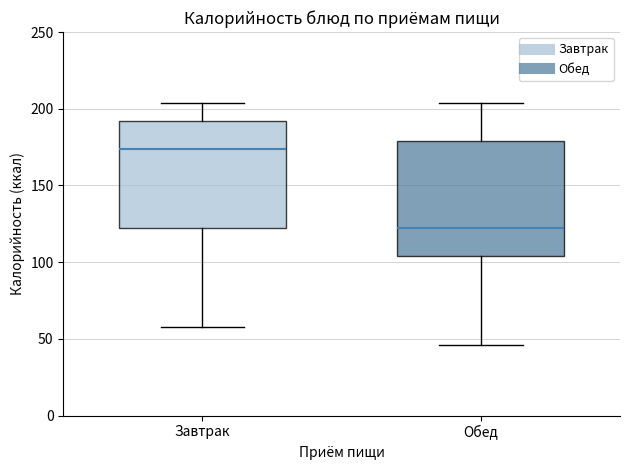

Comparing the boxes themselves (not the whiskers), which one is the tallest?

Обед